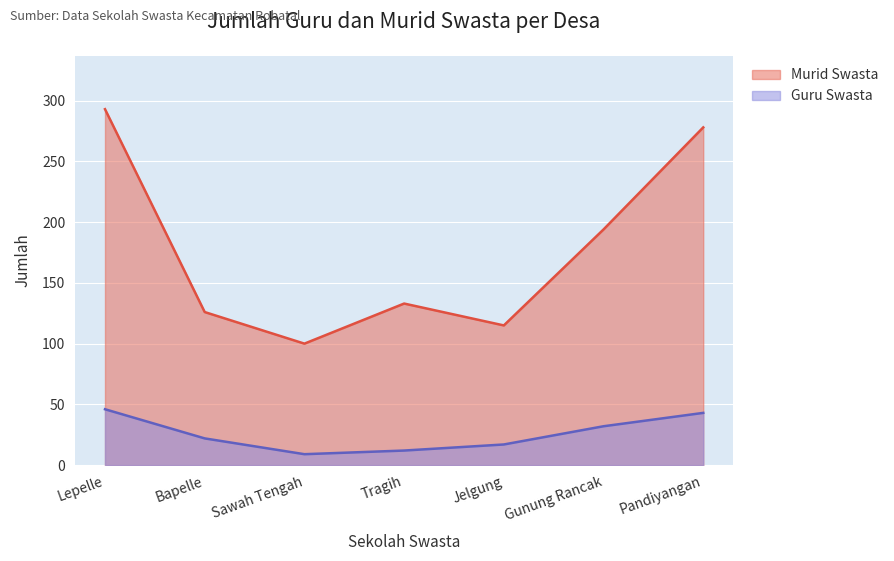

At which category does the chart reach its minimum across all series?

Sawah Tengah